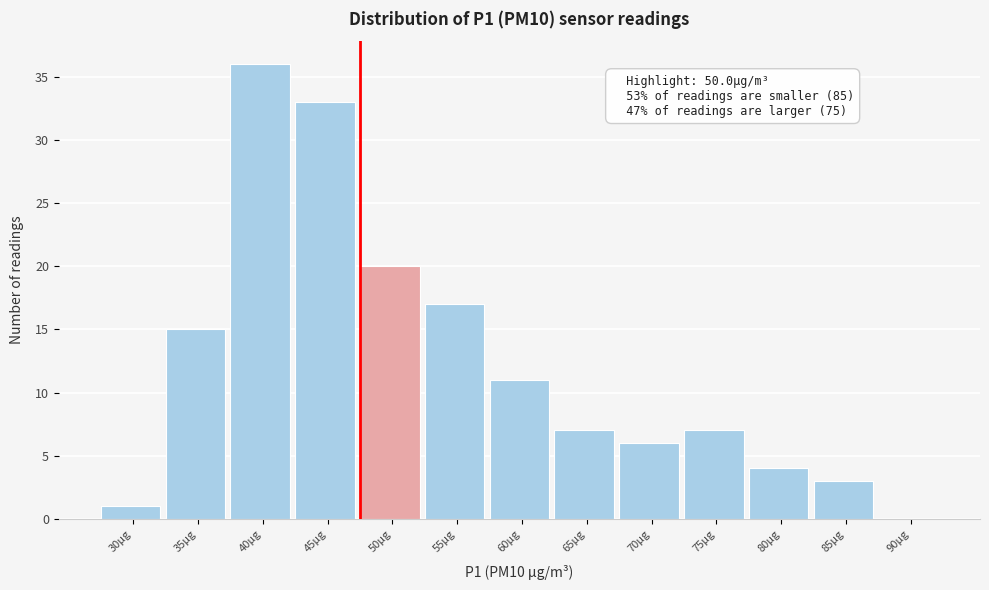

Reading left to right, what are all the values shown in this chart?

30µg=1	35µg=15	40µg=36	45µg=33	50µg=20	55µg=17	60µg=11	65µg=7	70µg=6	75µg=7	80µg=4	85µg=3	90µg=0